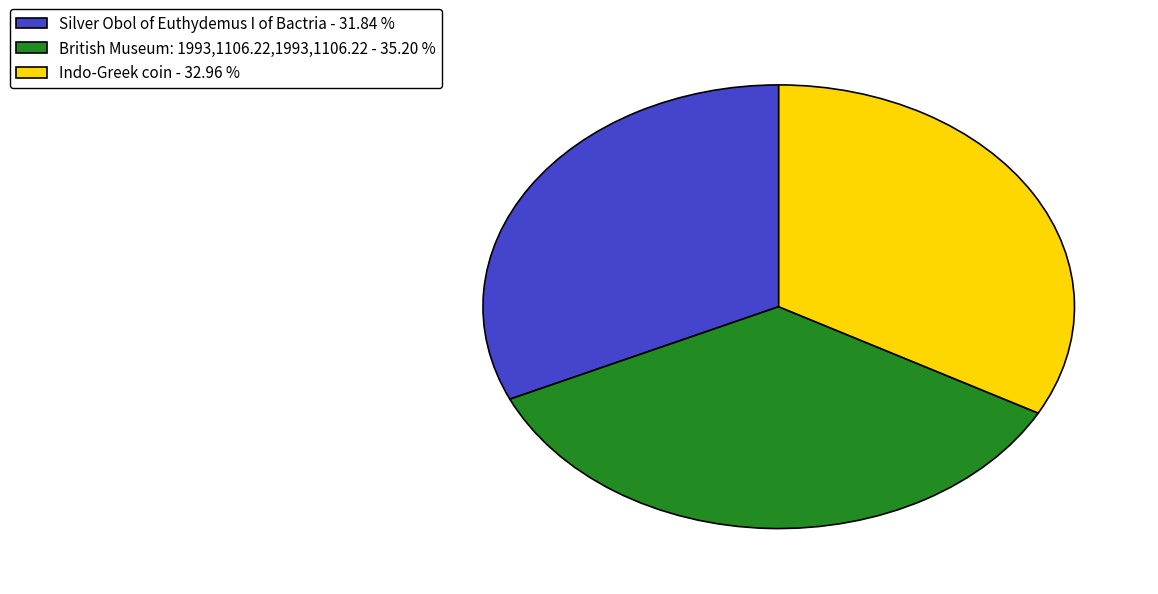

Which has a higher value, Indo-Greek coin or British Museum: 1993,1106.22,1993,1106.22?

British Museum: 1993,1106.22,1993,1106.22